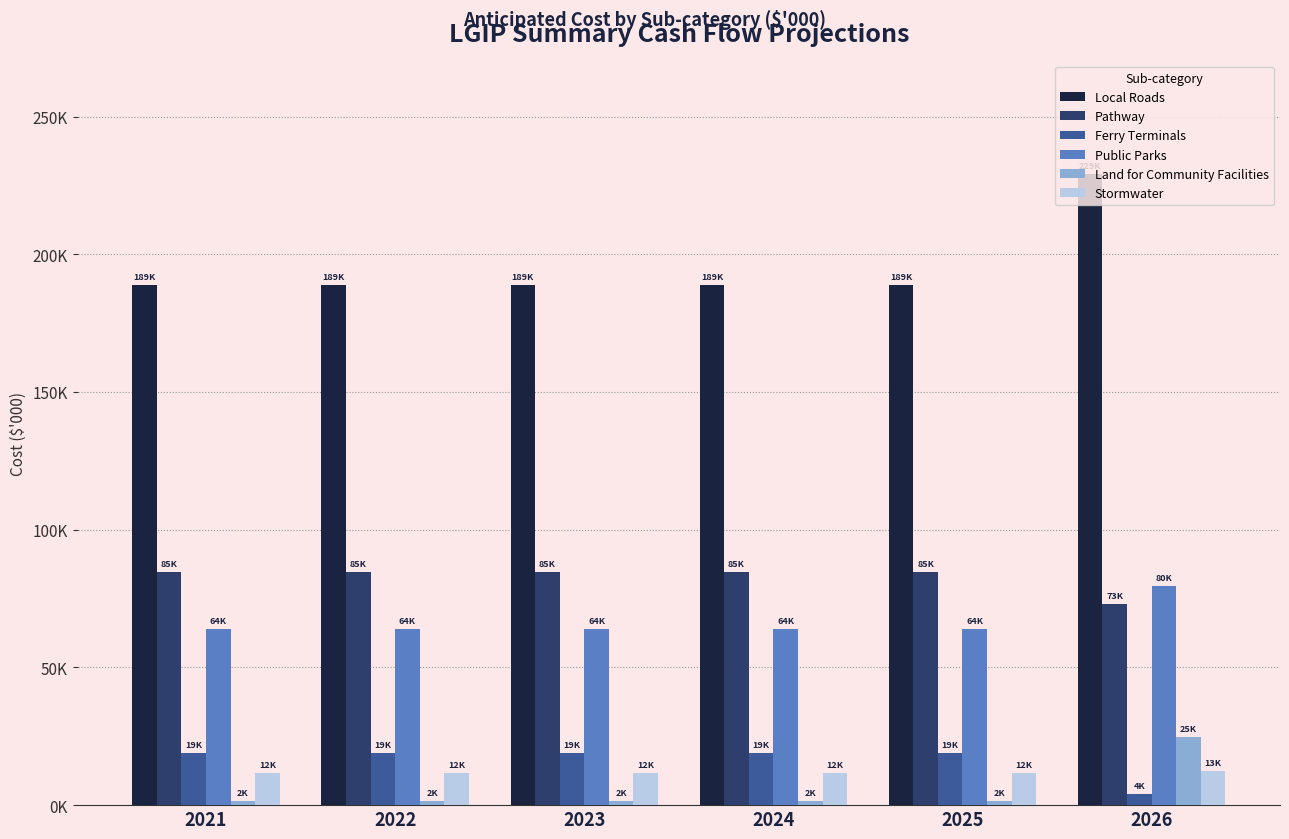

What are all the series names shown in the legend?

Local Roads, Pathway, Ferry Terminals, Public Parks, Land for Community Facilities, Stormwater